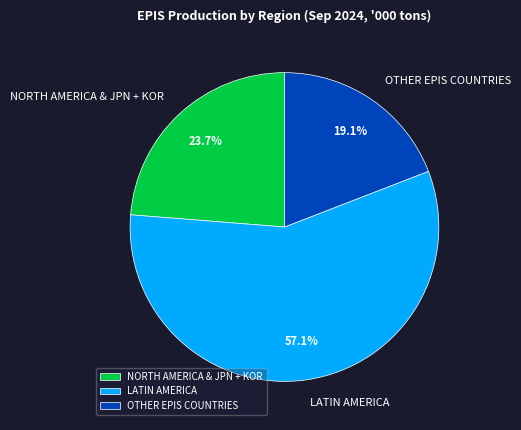

What is the majority slice?

LATIN AMERICA